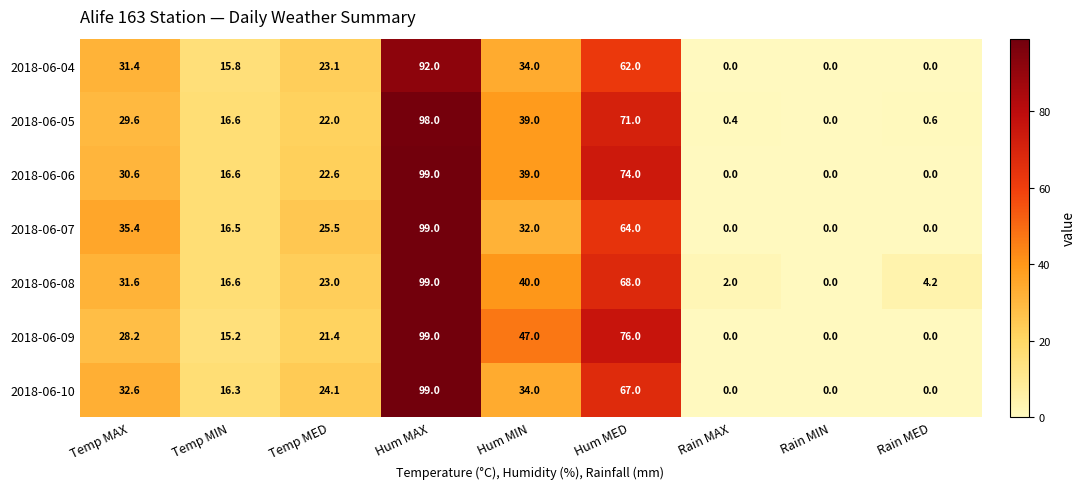

At which label does 2018-06-07 first exceed 25?

Temp MAX